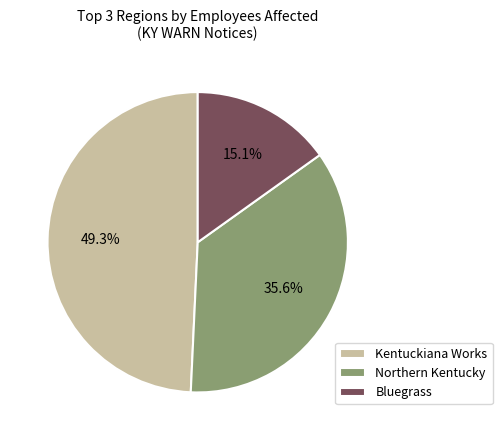

To the nearest percent, what is the difference between the largest and smallest slice percentages?

34%